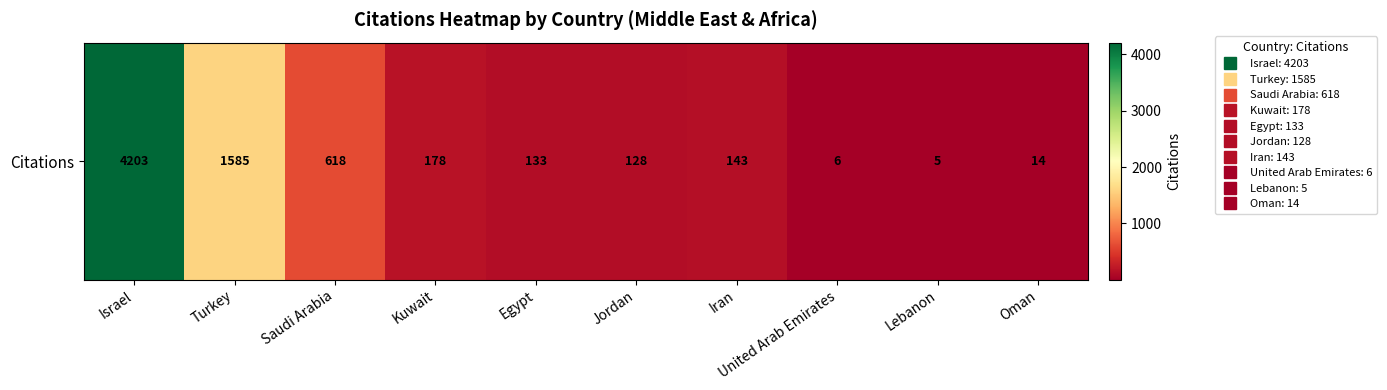

Reading left to right, what are all the values shown in this chart?

4203	1585	618	178	133	128	143	6	5	14